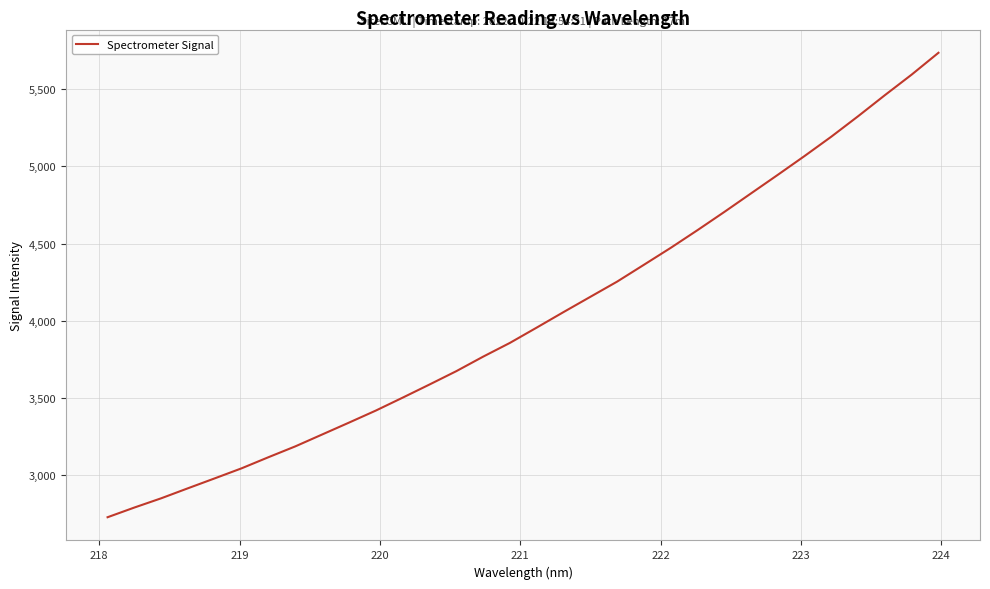

What is the difference between the maximum and minimum values?

3012.4